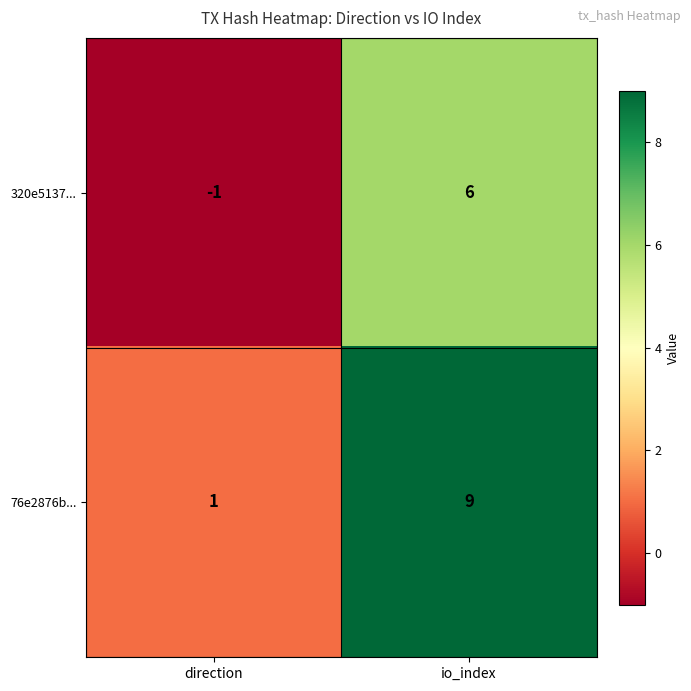

At which category does the chart reach its minimum across all series?

direction